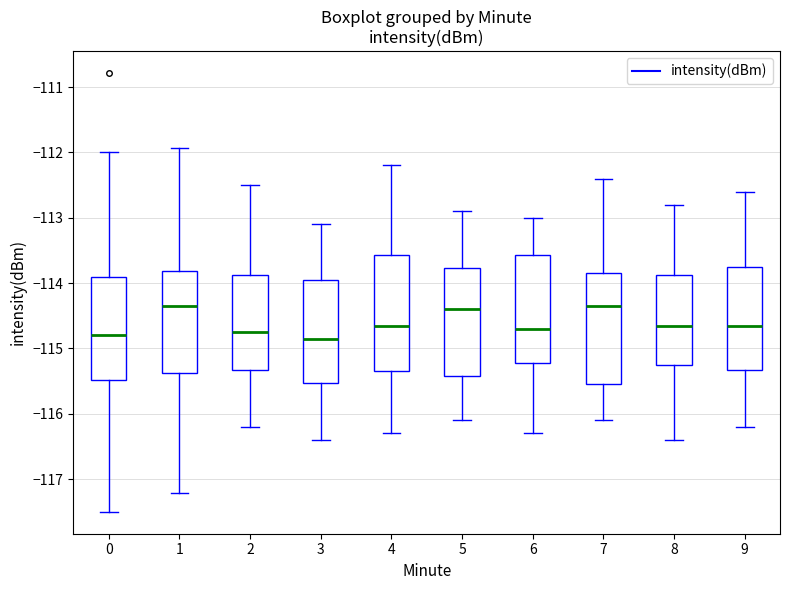

Reading left to right, transcribe this box plot: for each box, give where its median line is, the range the box spans, and where its two whiskers end, as read against the y-axis. The values are not printed on the chart, so give them approximately, as read against the axis.

0: median -114.8, box -115.5 to -113.9, whiskers -117.5 to -112.0
1: median -114.4, box -115.4 to -113.8, whiskers -117.2 to -111.9
2: median -114.7, box -115.3 to -113.9, whiskers -116.2 to -112.5
3: median -114.8, box -115.5 to -113.9, whiskers -116.4 to -113.1
4: median -114.6, box -115.3 to -113.6, whiskers -116.3 to -112.2
5: median -114.4, box -115.4 to -113.8, whiskers -116.1 to -112.9
6: median -114.7, box -115.2 to -113.6, whiskers -116.3 to -113.0
7: median -114.3, box -115.5 to -113.8, whiskers -116.1 to -112.4
8: median -114.6, box -115.2 to -113.9, whiskers -116.4 to -112.8
9: median -114.6, box -115.3 to -113.7, whiskers -116.2 to -112.6